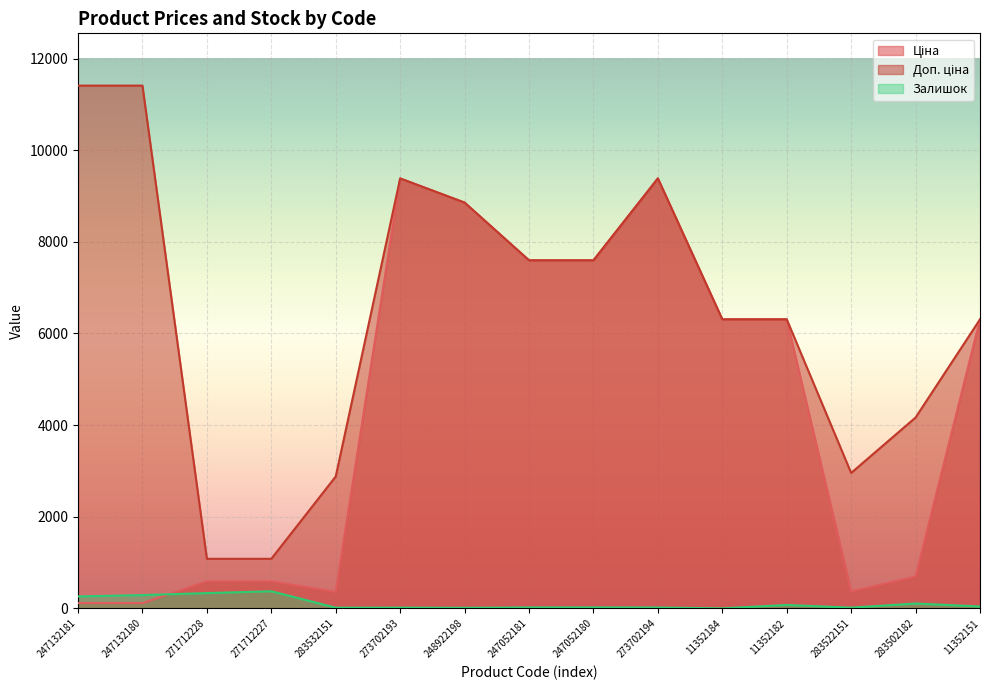

True or false: Ціна has a value of 2738.3 at 247052180.

False